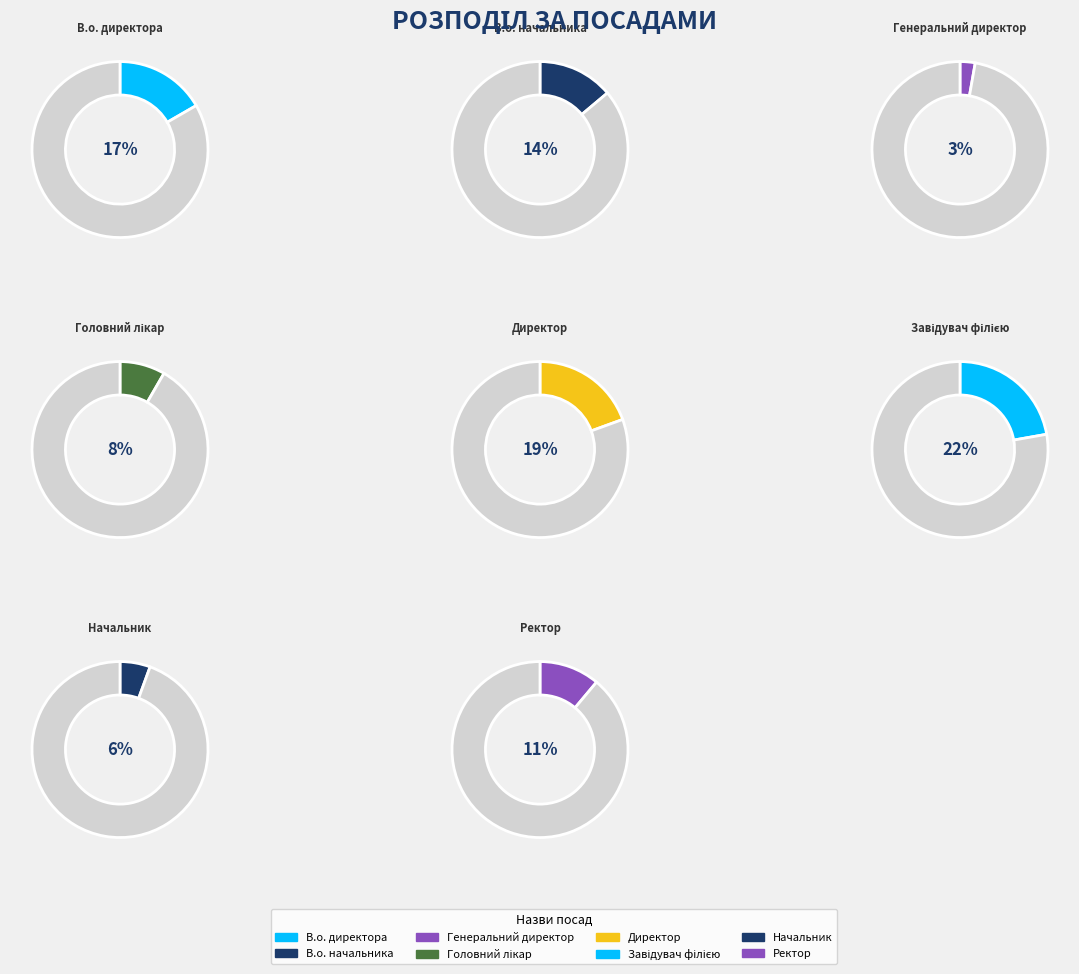

Approximately how many times larger is the value at Завідувач філією compared to В.о. начальника?

1.6